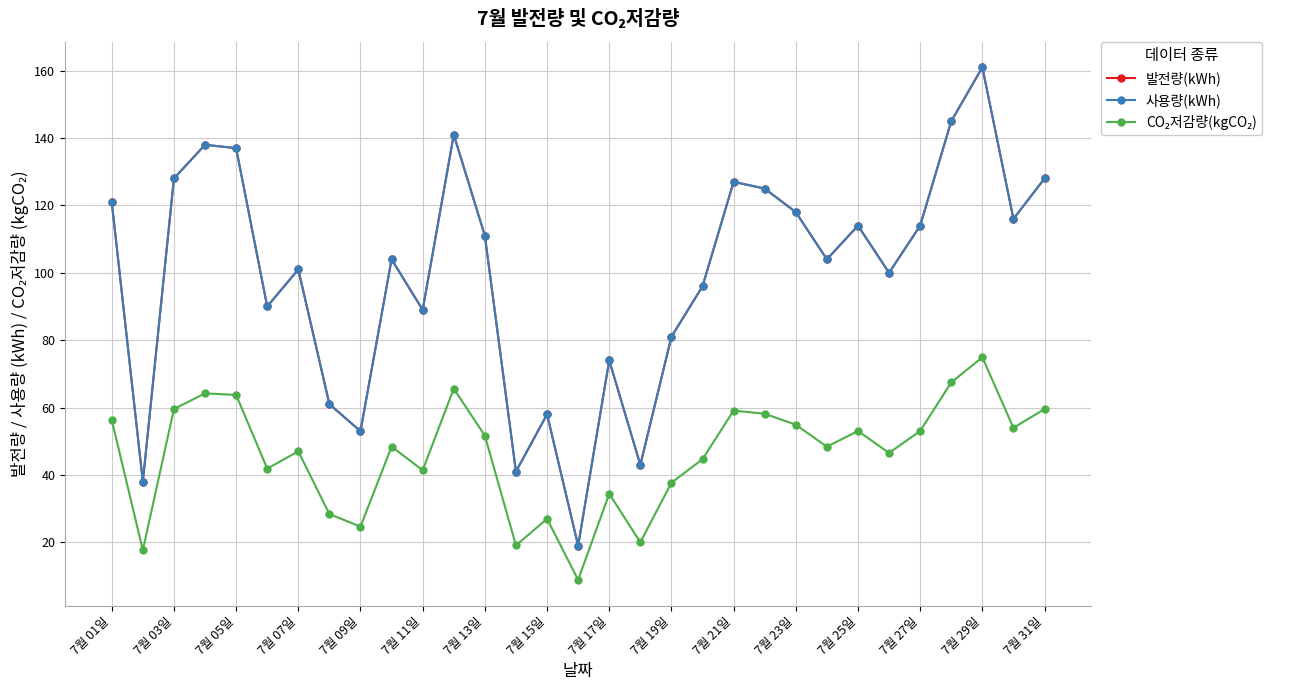

True or false: CO₂저감량(kgCO₂) and 발전량(kWh) cross at least once.

False